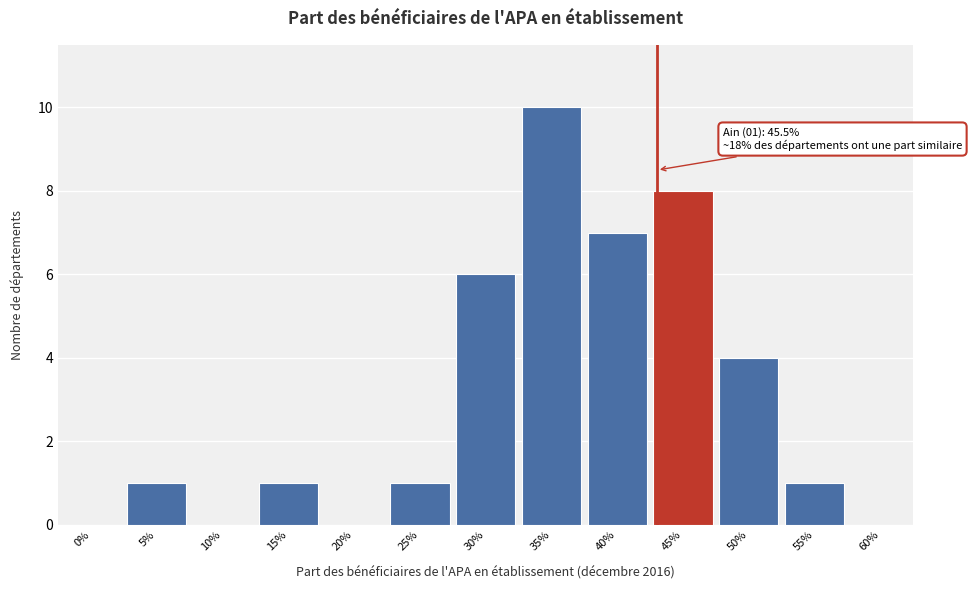

Reading right to left, what are all the values shown in this chart?

60%=0	55%=1	50%=4	45%=8	40%=7	35%=10	30%=6	25%=1	20%=0	15%=1	10%=0	5%=1	0%=0